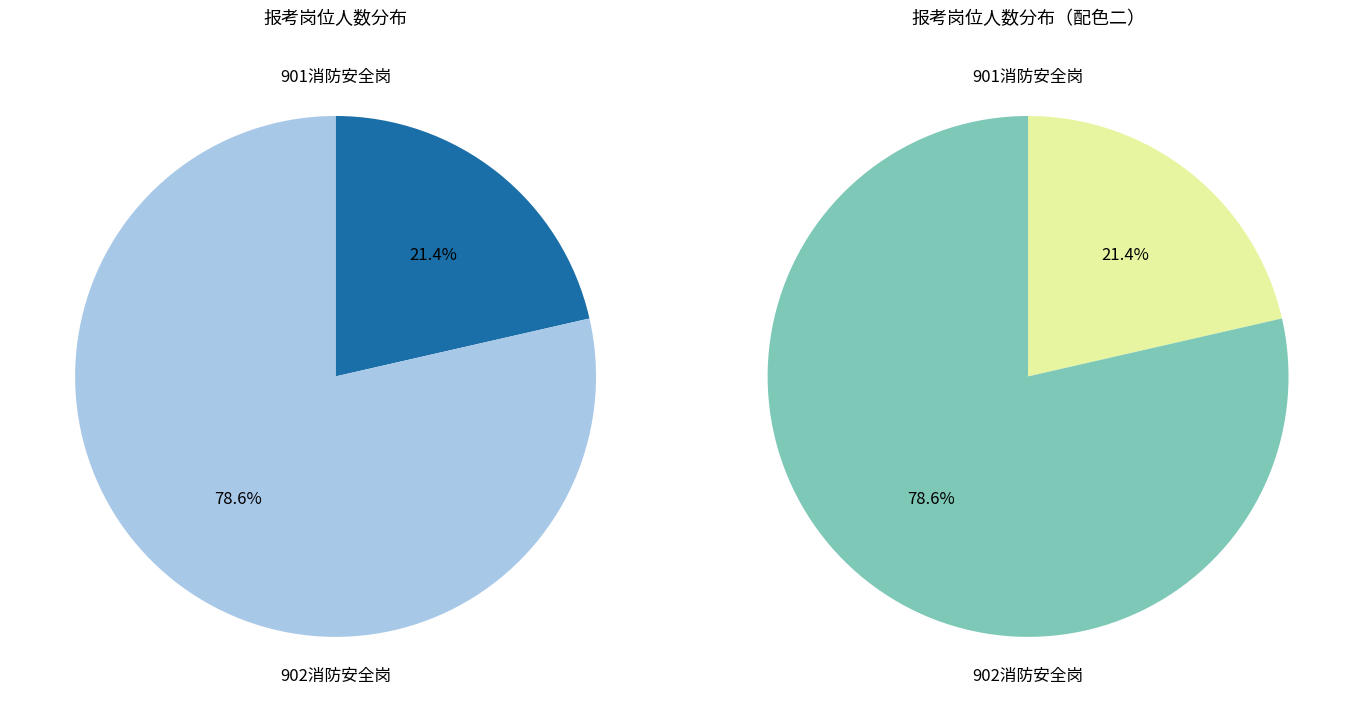

What is the smallest slice in the pie chart?

901消防安全岗